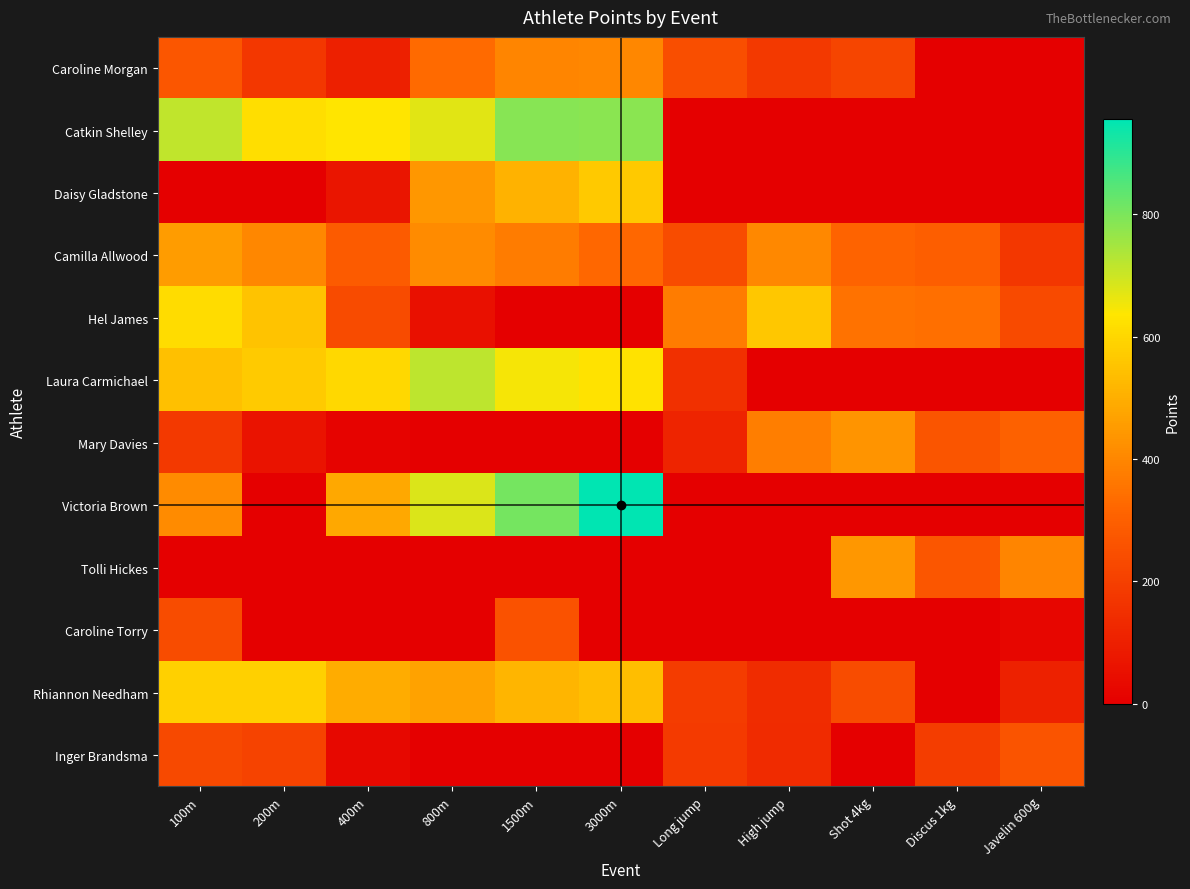

Reading right to left, transcribe all the data shown in this chart.

Caroline Morgan: Javelin 600g=0.0	Discus 1kg=0.0	Shot 4kg=216.4	High jump=181.8	Long jump=245.6	3000m=402.9	1500m=395.5	800m=331.4	400m=104.2	200m=172.4	100m=271.4
Catkin Shelley: Javelin 600g=0.0	Discus 1kg=0.0	Shot 4kg=0.0	High jump=0.0	Long jump=0.0	3000m=782.4	1500m=786.2	800m=672.1	400m=636.2	200m=616.1	100m=714.8
Daisy Gladstone: Javelin 600g=0.0	Discus 1kg=0.0	Shot 4kg=0.0	High jump=0.0	Long jump=0.0	3000m=565.2	1500m=509.3	800m=441.1	400m=67.4	200m=0.0	100m=0.0
Camilla Allwood: Javelin 600g=173.7	Discus 1kg=298.1	Shot 4kg=311.2	High jump=406.6	Long jump=242.0	3000m=323.1	1500m=375.8	800m=412.4	400m=285.2	200m=400.1	100m=455.0
Hel James: Javelin 600g=234.6	Discus 1kg=342.1	Shot 4kg=348.8	High jump=563.1	Long jump=373.5	3000m=0.0	1500m=0.0	800m=54.2	400m=235.1	200m=548.8	100m=614.4
Laura Carmichael: Javelin 600g=0.0	Discus 1kg=0.0	Shot 4kg=0.0	High jump=0.0	Long jump=151.9	3000m=628.8	1500m=649.1	800m=718.7	400m=603.1	200m=569.7	100m=543.5
Mary Davies: Javelin 600g=305.4	Discus 1kg=266.6	Shot 4kg=434.6	High jump=378.7	Long jump=114.6	3000m=0.0	1500m=0.0	800m=0.0	400m=14.0	200m=61.7	100m=181.0
Victoria Brown: Javelin 600g=0.0	Discus 1kg=0.0	Shot 4kg=0.0	High jump=0.0	Long jump=0.0	3000m=955.0	1500m=807.1	800m=682.6	400m=483.6	200m=0.0	100m=413.7
Tolli Hickes: Javelin 600g=396.7	Discus 1kg=269.5	Shot 4kg=441.0	High jump=0.0	Long jump=0.0	3000m=0.0	1500m=0.0	800m=0.0	400m=0.0	200m=0.0	100m=0.0
Caroline Torry: Javelin 600g=21.2	Discus 1kg=0.0	Shot 4kg=0.0	High jump=0.0	Long jump=0.0	3000m=0.0	1500m=257.7	800m=0.0	400m=0.0	200m=0.0	100m=239.8
Rhiannon Needham: Javelin 600g=106.1	Discus 1kg=0.0	Shot 4kg=240.5	High jump=140.4	Long jump=189.3	3000m=539.1	1500m=516.0	800m=467.6	400m=495.6	200m=583.2	100m=582.1
Inger Brandsma: Javelin 600g=261.4	Discus 1kg=190.6	Shot 4kg=0.0	High jump=136.6	Long jump=184.5	3000m=0.0	1500m=0.0	800m=0.0	400m=29.4	200m=210.3	100m=230.6